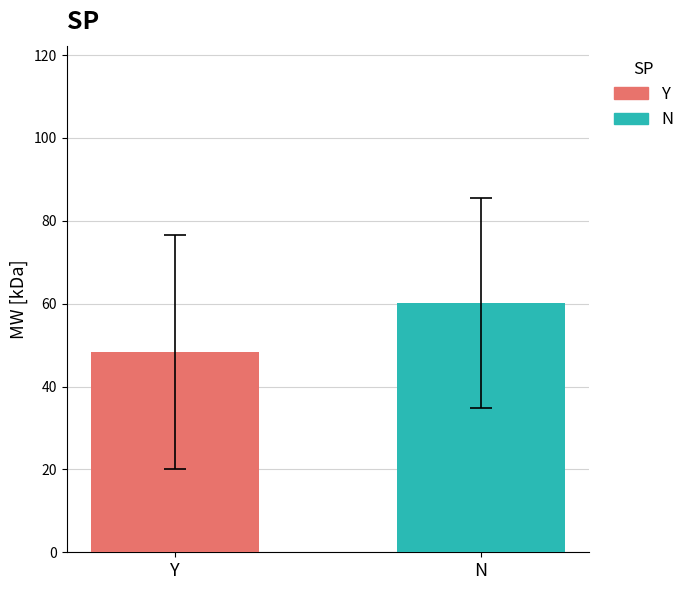

Count the number of categories in the chart.

1